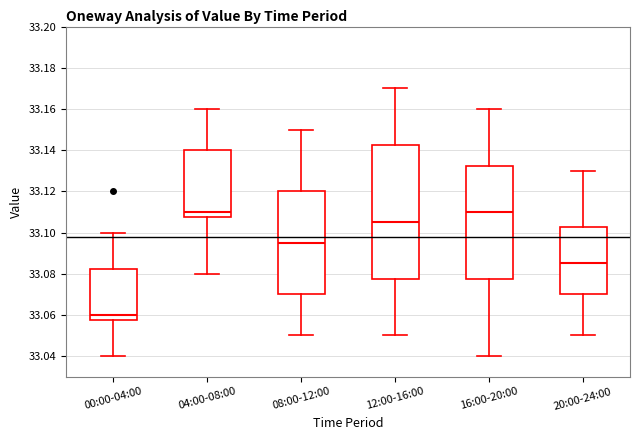

Reading left to right, transcribe this box plot: for each box, give where its median line is, the range the box spans, and where its two whiskers end, as read against the y-axis. The values are not printed on the chart, so give them approximately, as read against the axis.

00:00-04:00: median 33.060, box 33.058 to 33.082, whiskers 33.040 to 33.100
04:00-08:00: median 33.110, box 33.108 to 33.140, whiskers 33.080 to 33.160
08:00-12:00: median 33.096, box 33.070 to 33.120, whiskers 33.050 to 33.150
12:00-16:00: median 33.106, box 33.078 to 33.142, whiskers 33.050 to 33.170
16:00-20:00: median 33.110, box 33.078 to 33.132, whiskers 33.040 to 33.160
20:00-24:00: median 33.086, box 33.070 to 33.102, whiskers 33.050 to 33.130